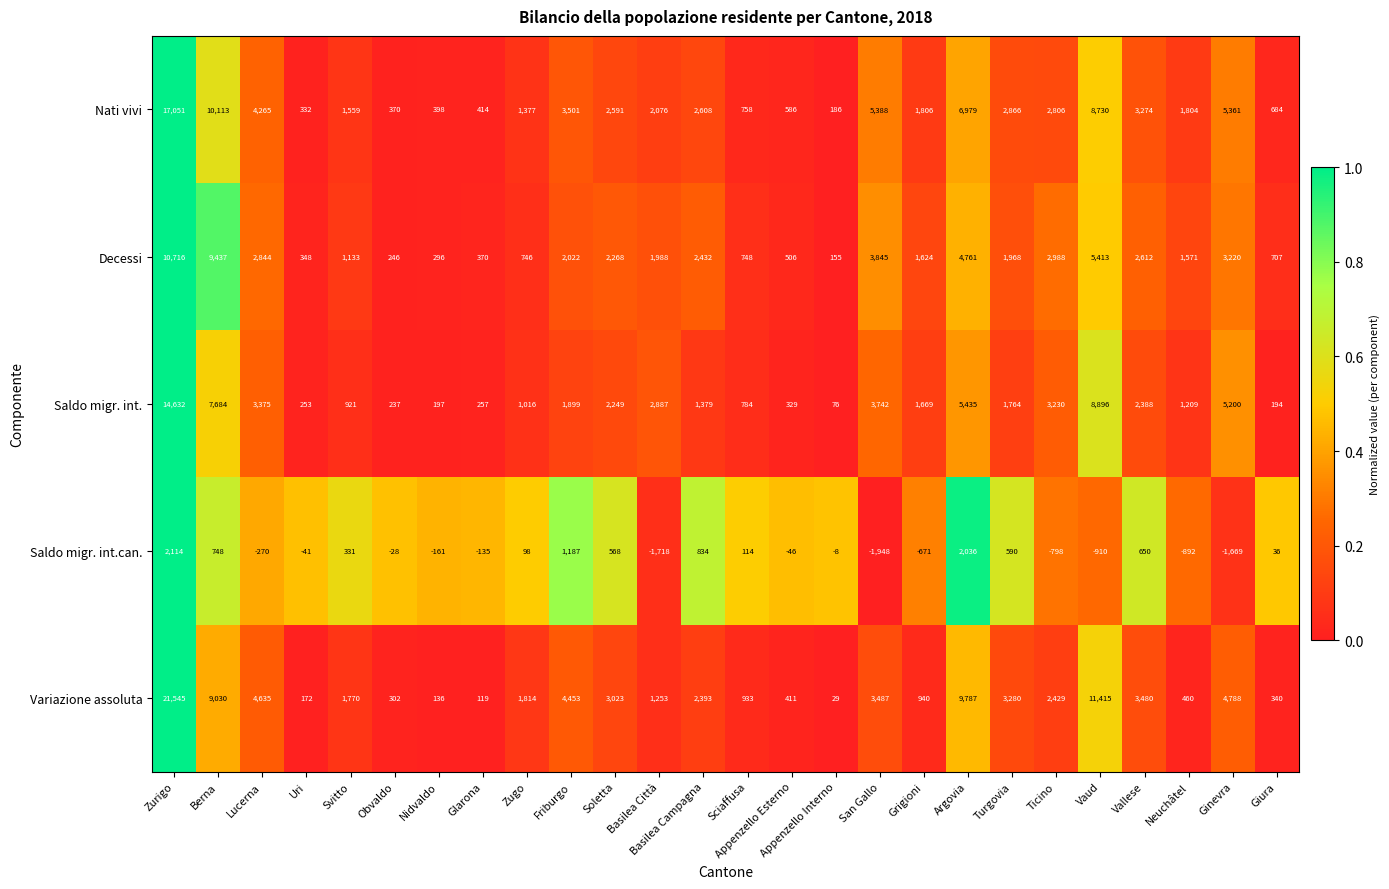

What is the difference between the maximum and minimum values in the Decessi series?

10561